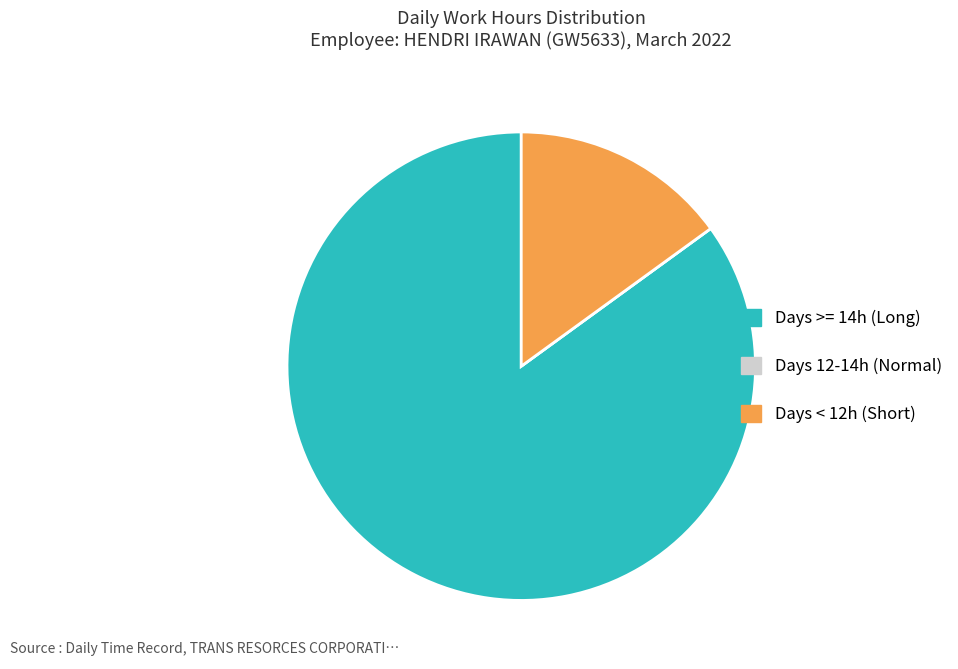

Does Days < 12h (Short) account for over 50% of the chart?

No